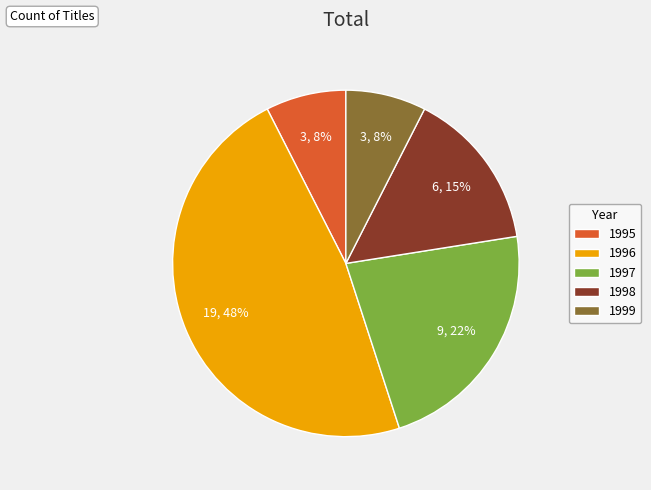

What is the largest slice in the pie chart?

1996